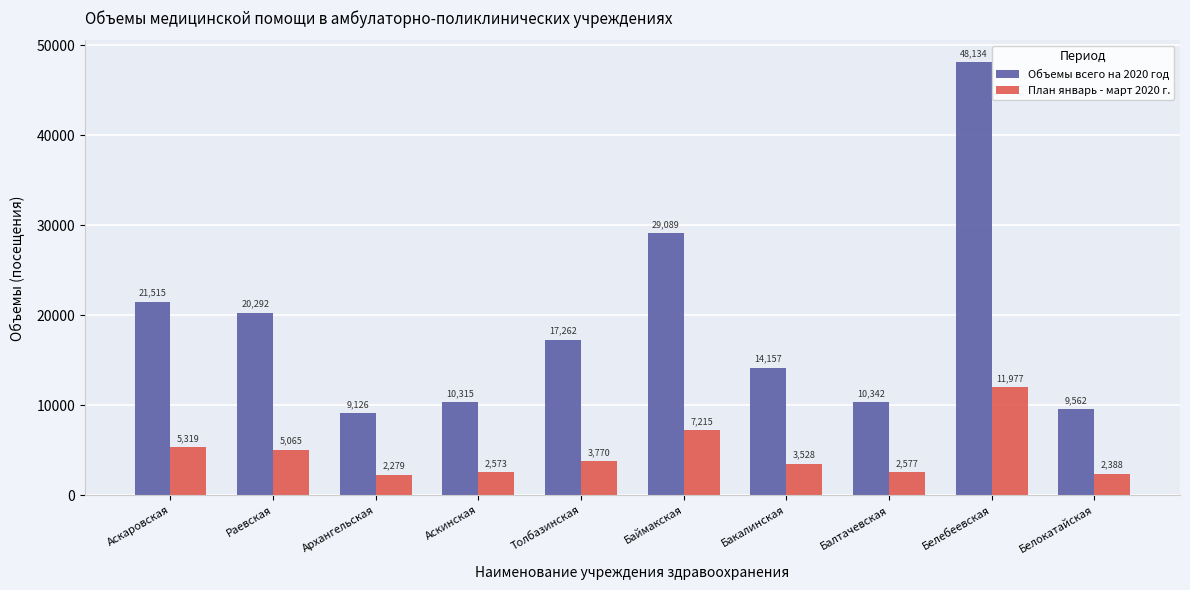

Reading right to left, what are all the values shown in this chart?

Объемы всего на 2020 год: Белокатайская=9562	Белебеевская=48134	Балтачевская=10342	Бакалинская=14157	Баймакская=29089	Толбазинская=17262	Аскинская=10315	Архангельская=9126	Раевская=20292	Аскаровская=21515
План январь - март 2020 г.: Белокатайская=2388	Белебеевская=11977	Балтачевская=2577	Бакалинская=3528	Баймакская=7215	Толбазинская=3770	Аскинская=2573	Архангельская=2279	Раевская=5065	Аскаровская=5319